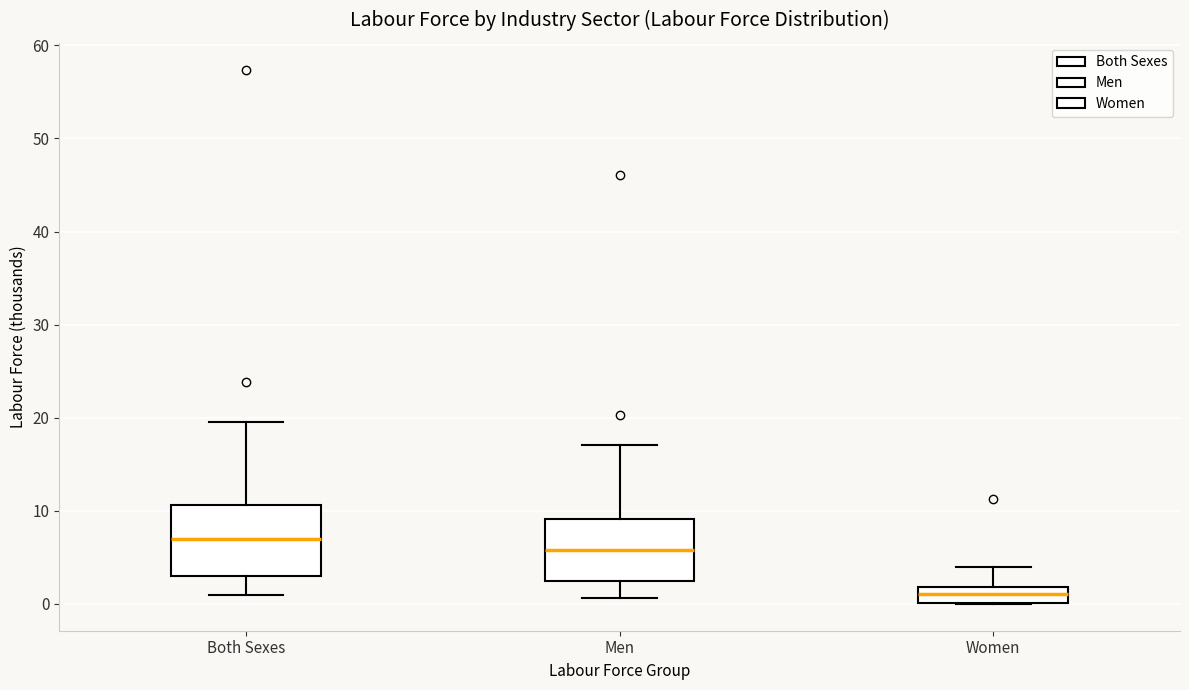

Reading left to right, transcribe this box plot: for each box, give where its median line is, the range the box spans, and where its two whiskers end, as read against the y-axis. The values are not printed on the chart, so give them approximately, as read against the axis.

Both Sexes: median 7, box 3 to 11, whiskers 1 to 20
Men: median 6, box 2 to 9, whiskers 1 to 17
Women: median 1, box 0 to 2, whiskers 0 to 4